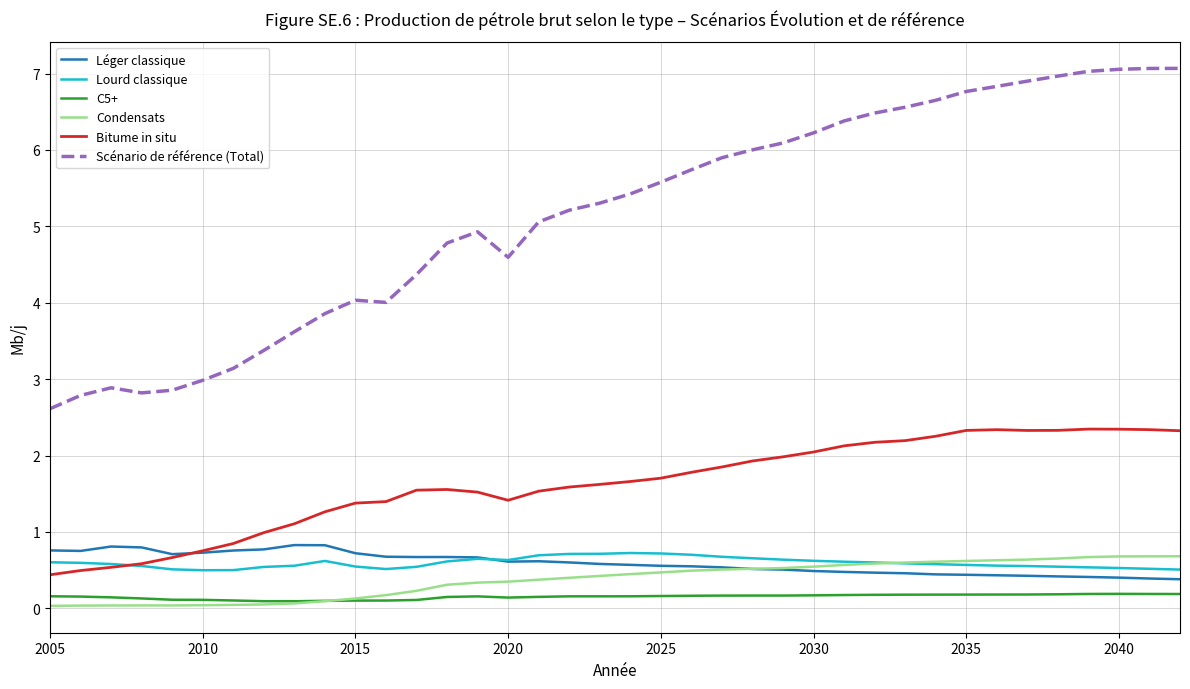

What is the minimum value for Lourd classique?

0.5